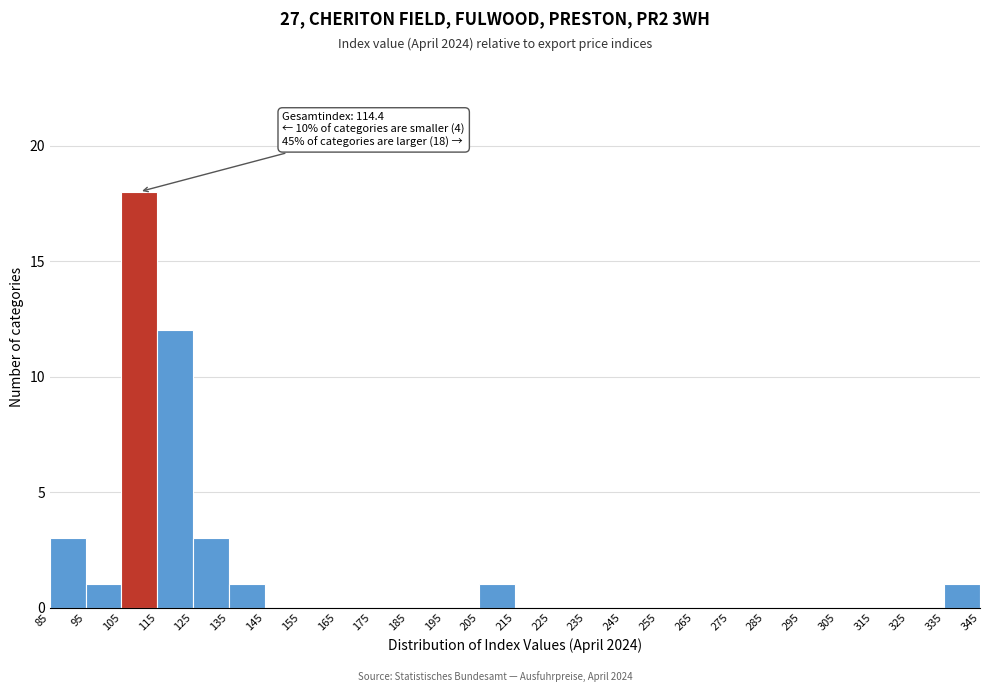

Which range on the x-axis has the tallest bar?

105 to 115